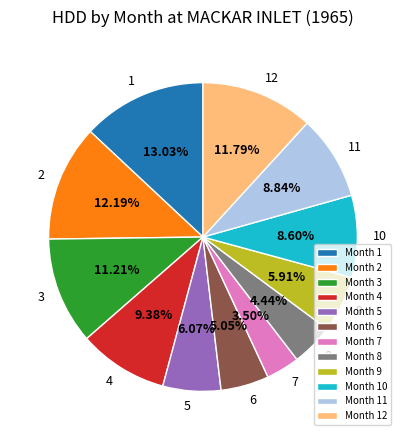

Is Month 2 the majority of the pie?

No